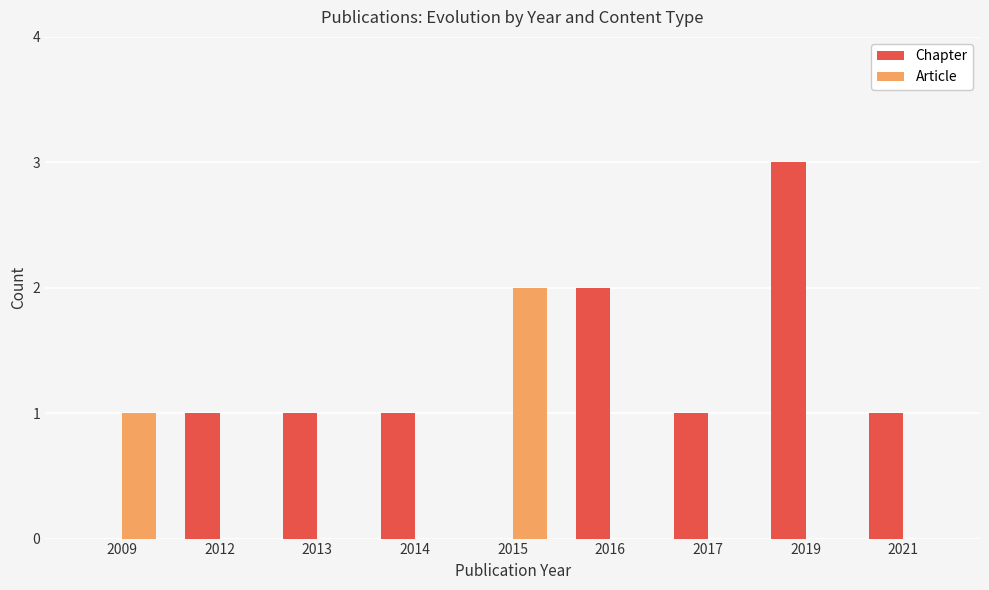

Reading right to left, what are all the values shown in this chart?

Chapter: 1	3	1	2	0	1	1	1	0
Article: 0	0	0	0	2	0	0	0	1